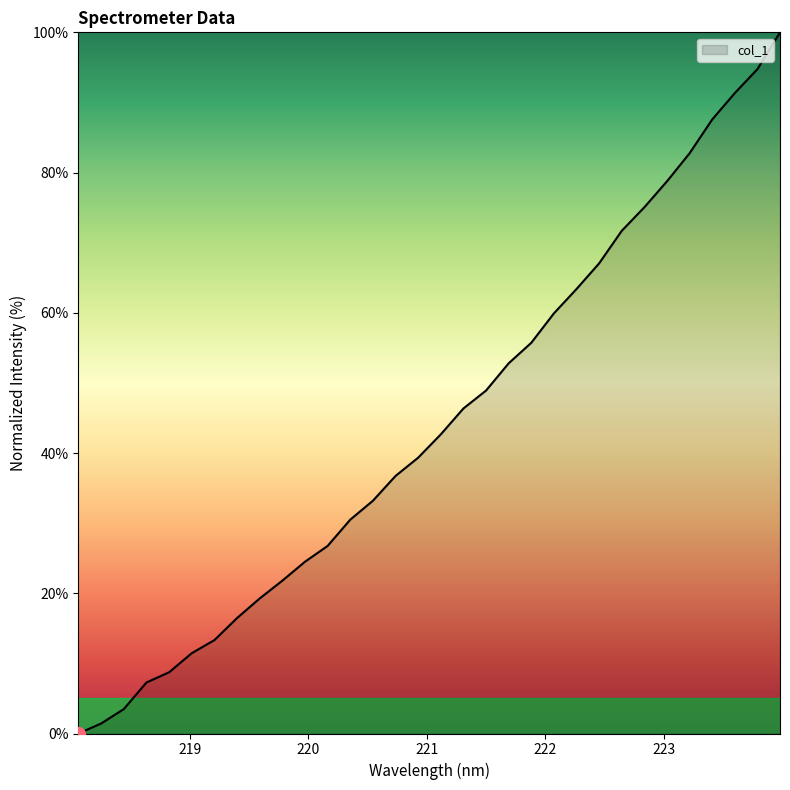

What is the maximum value shown in the chart?

100.0